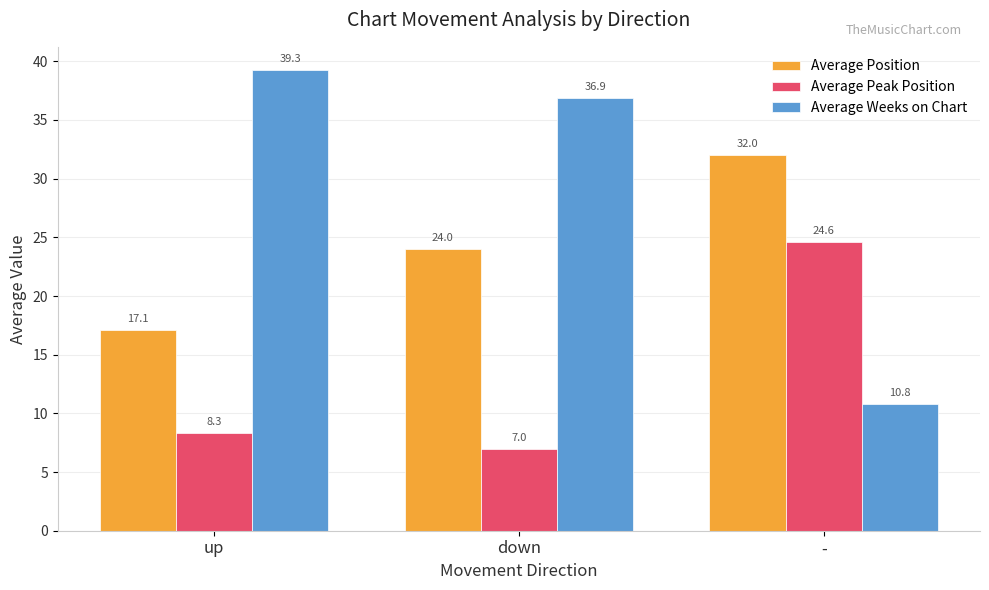

What is the value of the Average Peak Position bar at the 2nd from the left?

7.0